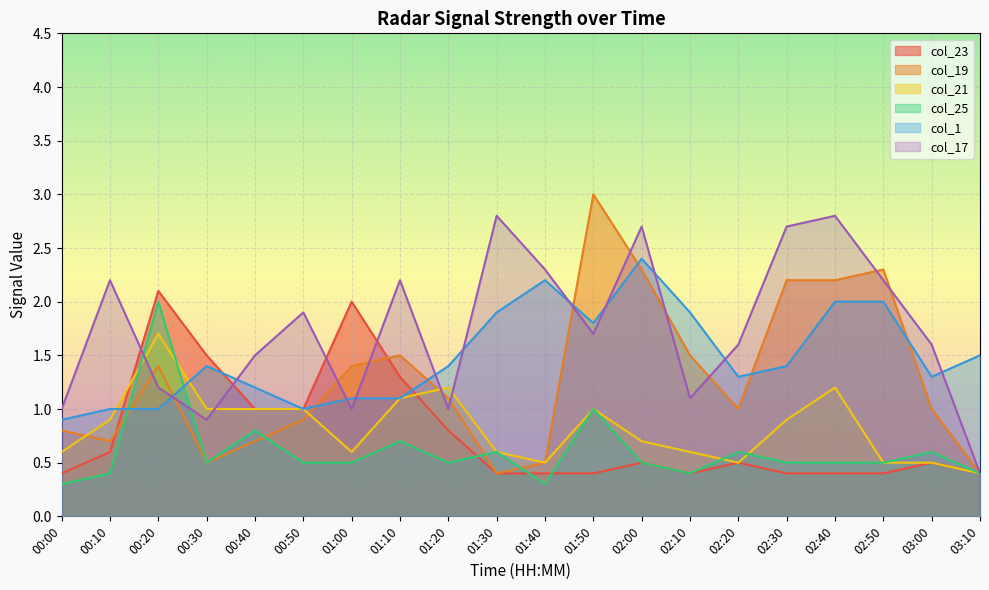

Where do col_21 and col_19 first cross each other?

00:00 and 00:10